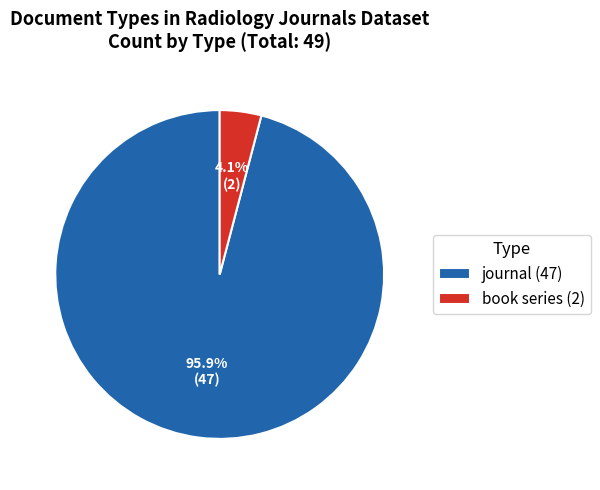

Does any single category account for the majority?

Yes